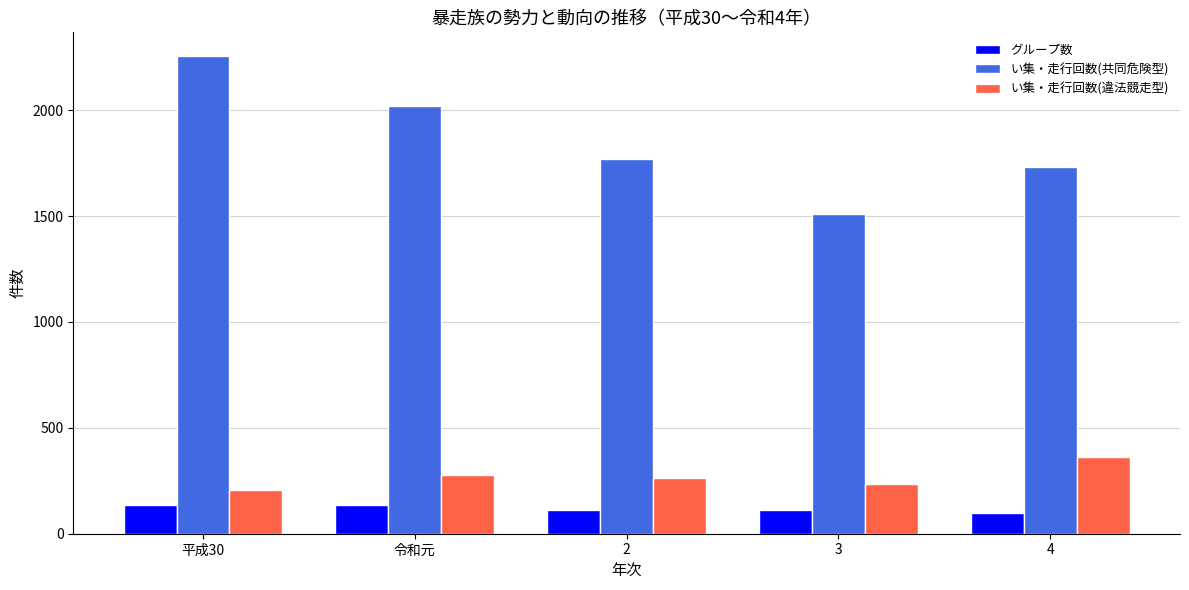

What is the highest value of the い集・走行回数(共同危険型) series?

2255